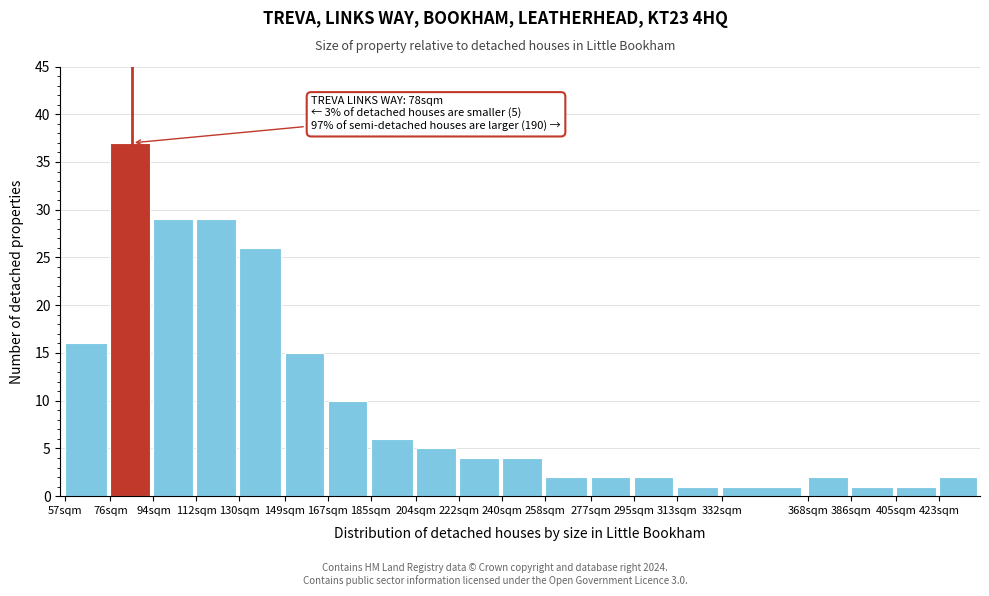

Reading left to right, transcribe all the data shown in this chart.

57sqm=16	76sqm=37	94sqm=29	112sqm=29	130sqm=26	149sqm=15	167sqm=10	185sqm=6	204sqm=5	222sqm=4	240sqm=4	258sqm=2	277sqm=2	295sqm=2	313sqm=1	332sqm=1	368sqm=2	386sqm=1	405sqm=1	423sqm=2